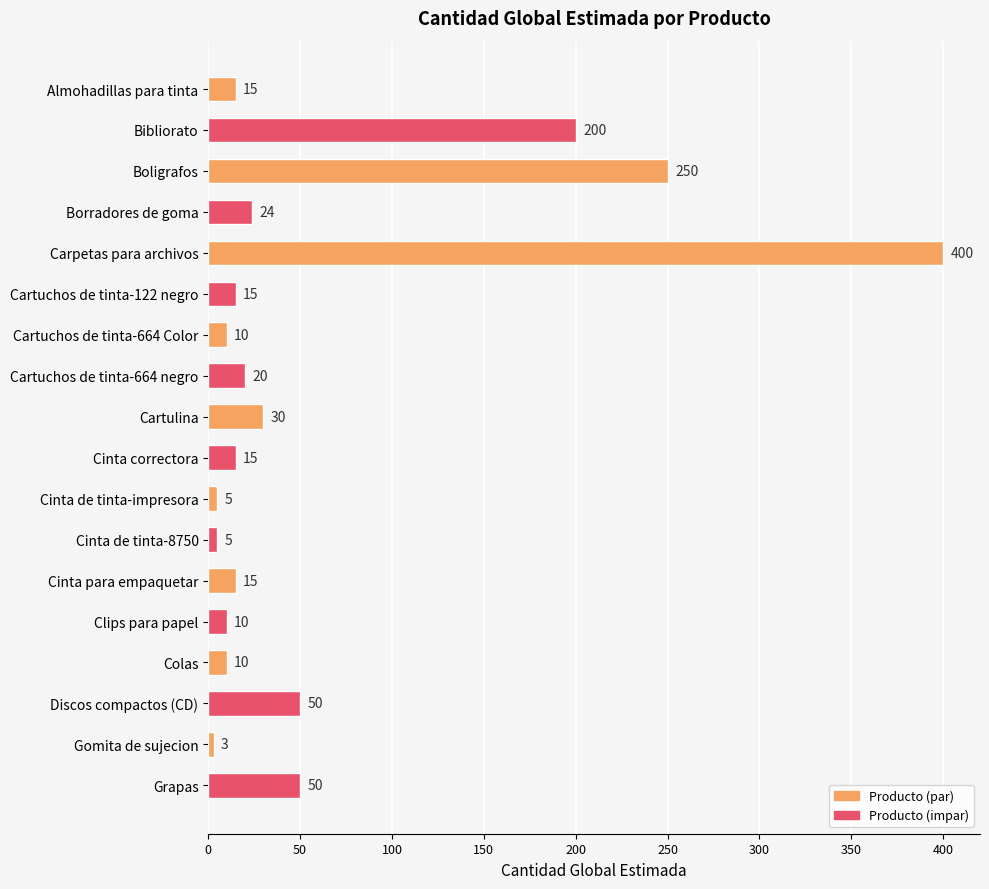

At which category does the chart reach its peak across all series?

Carpetas para archivos